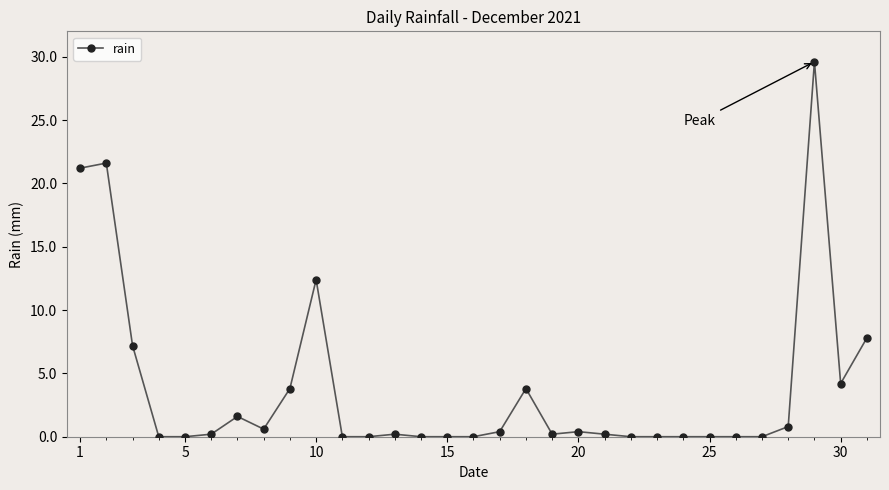

Reading left to right, extract all data points from this chart.

21.2	21.6	7.2	0.0	0.0	0.2	1.6	0.6	3.8	12.4	0.0	0.0	0.2	0.0	0.0	0.0	0.4	3.8	0.2	0.4	0.2	0.0	0.0	0.0	0.0	0.0	0.0	0.8	29.6	4.2	7.8